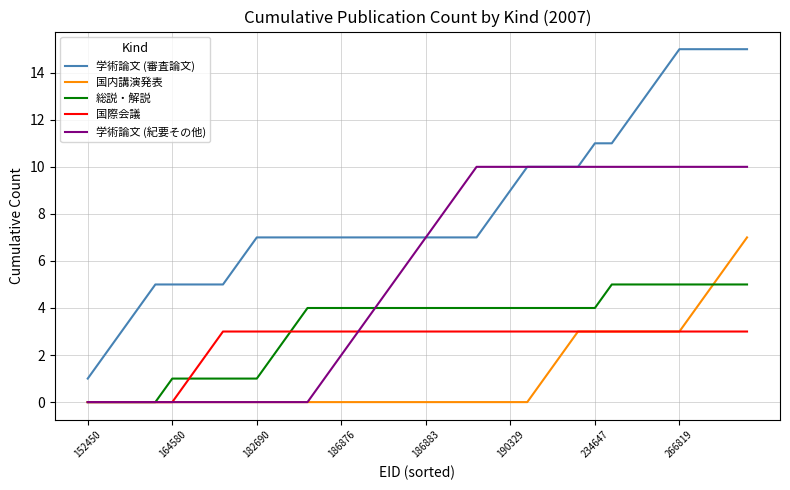

What are all the series names shown in the legend?

学術論文 (審査論文), 国内講演発表, 総説・解説, 国際会議, 学術論文 (紀要その他)